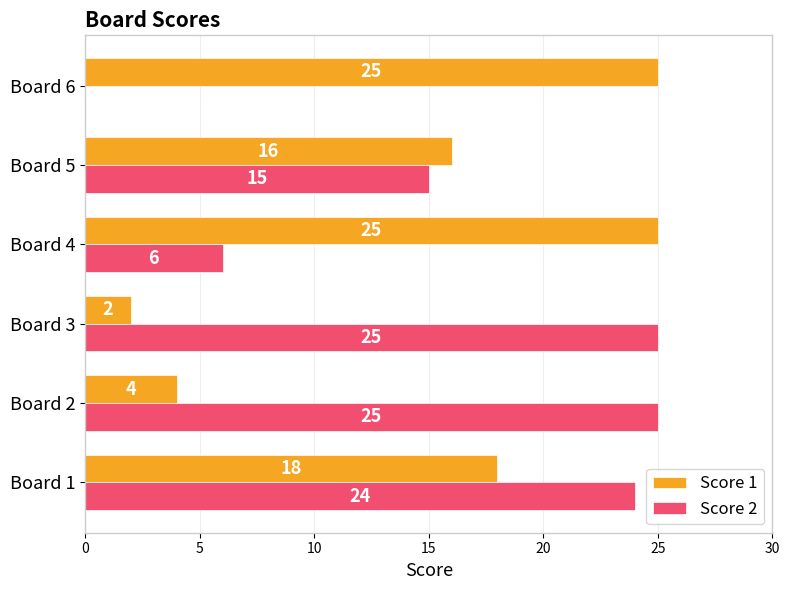

True or false: Score 2 has a value of 25 at Board 2.

True